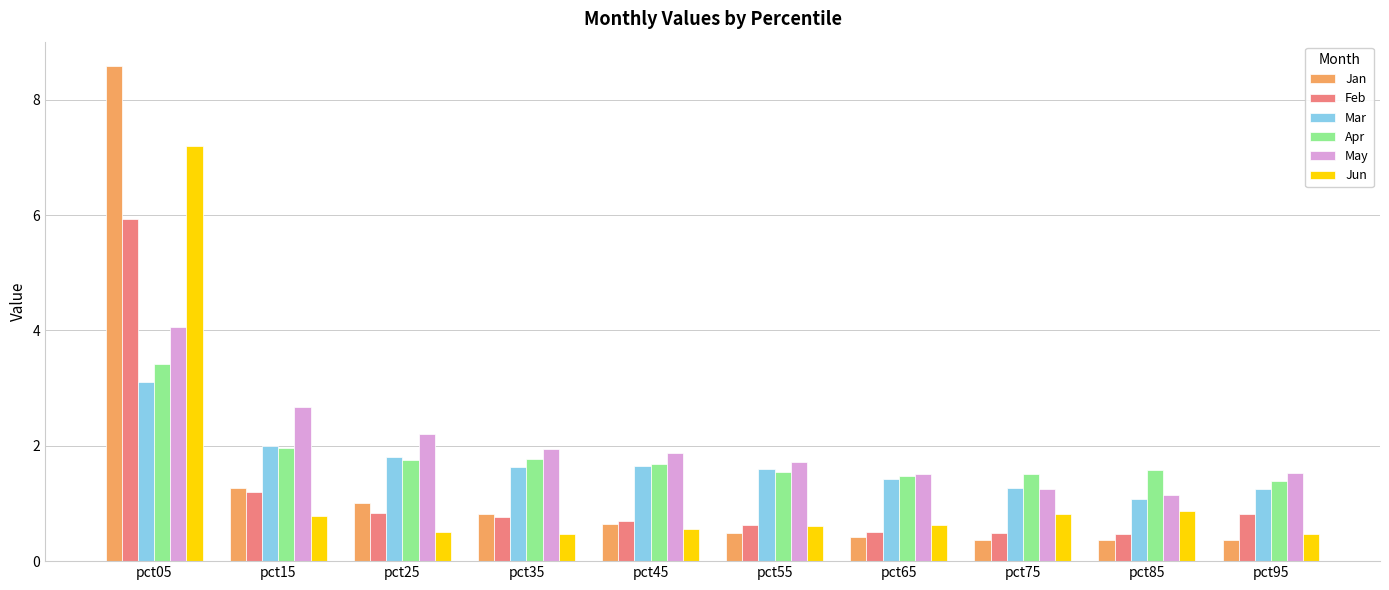

Between pct55 and pct95, which series saw the biggest shift?

Mar